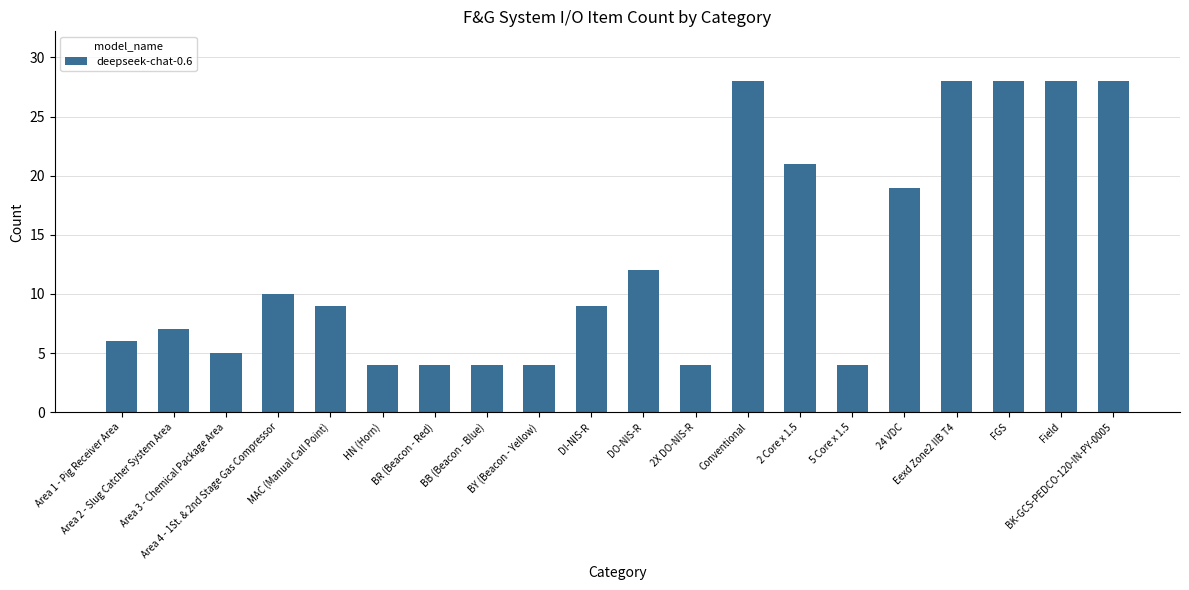

At which label is the value closest to 16?

24 VDC